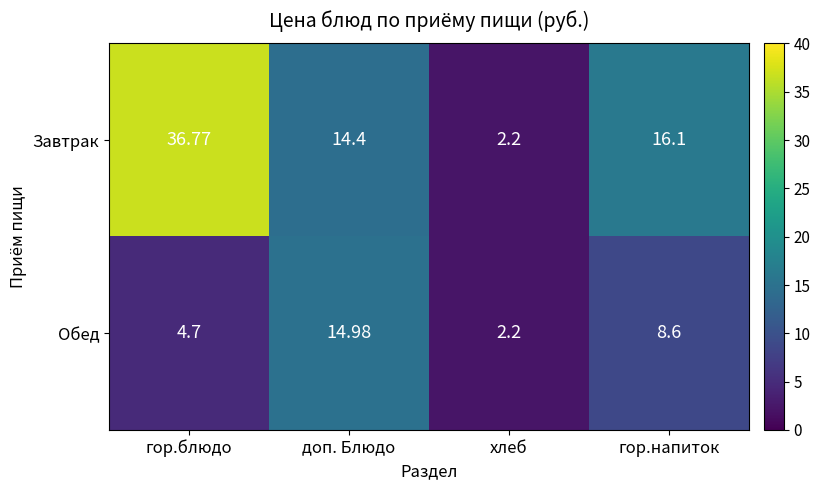

At which label does Обед reach its peak?

доп. Блюдо